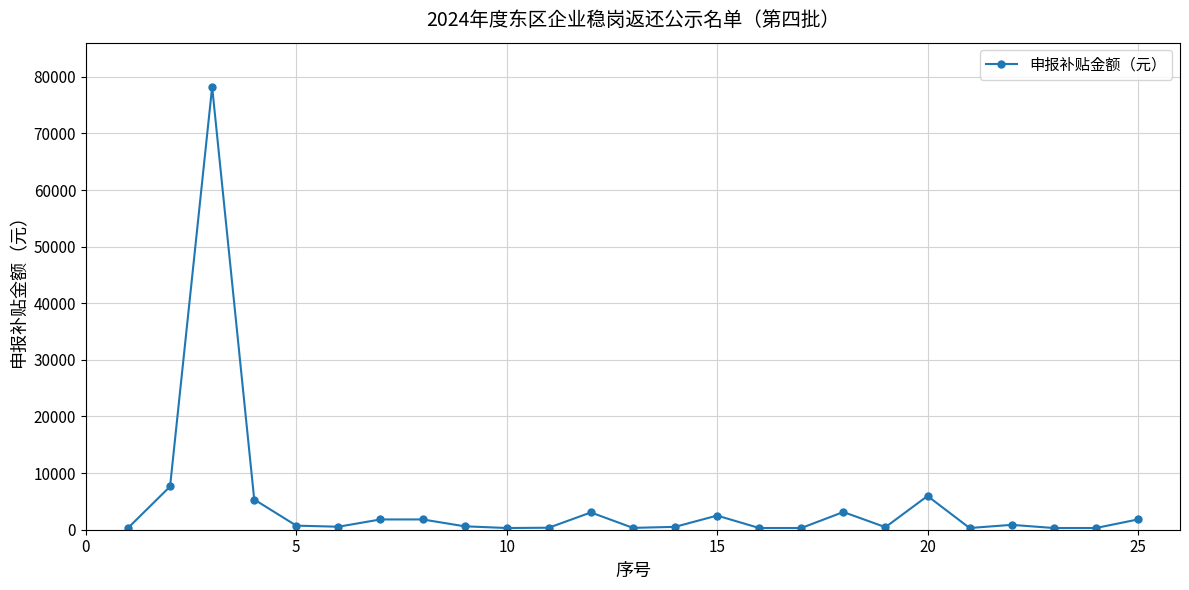

True or false: there are more than 0 points higher than both neighbors.

True